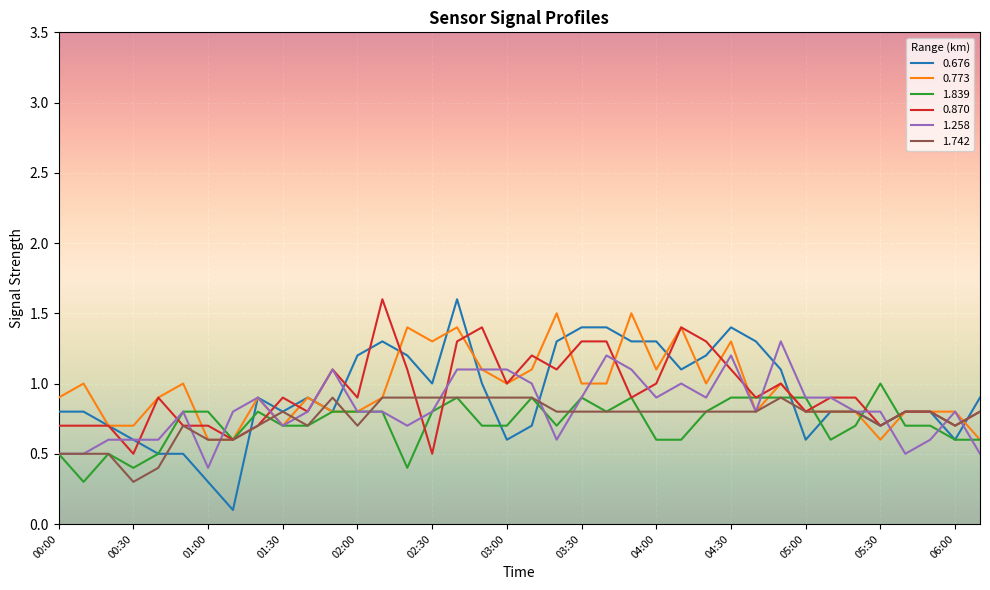

True or false: 1.839 and 0.773 cross at least once.

True